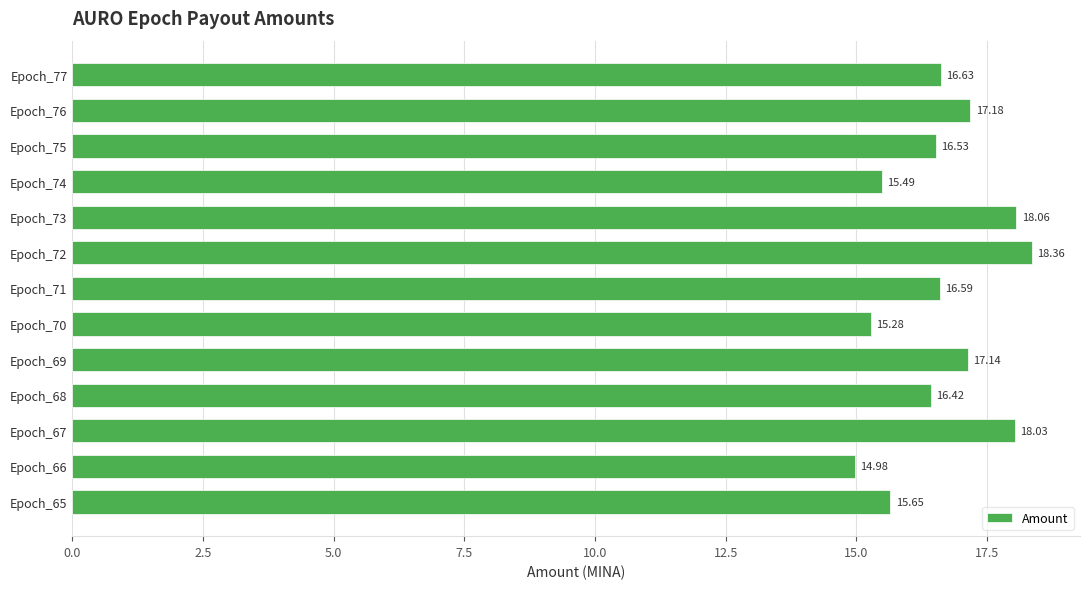

What is the smallest value displayed?

15.0